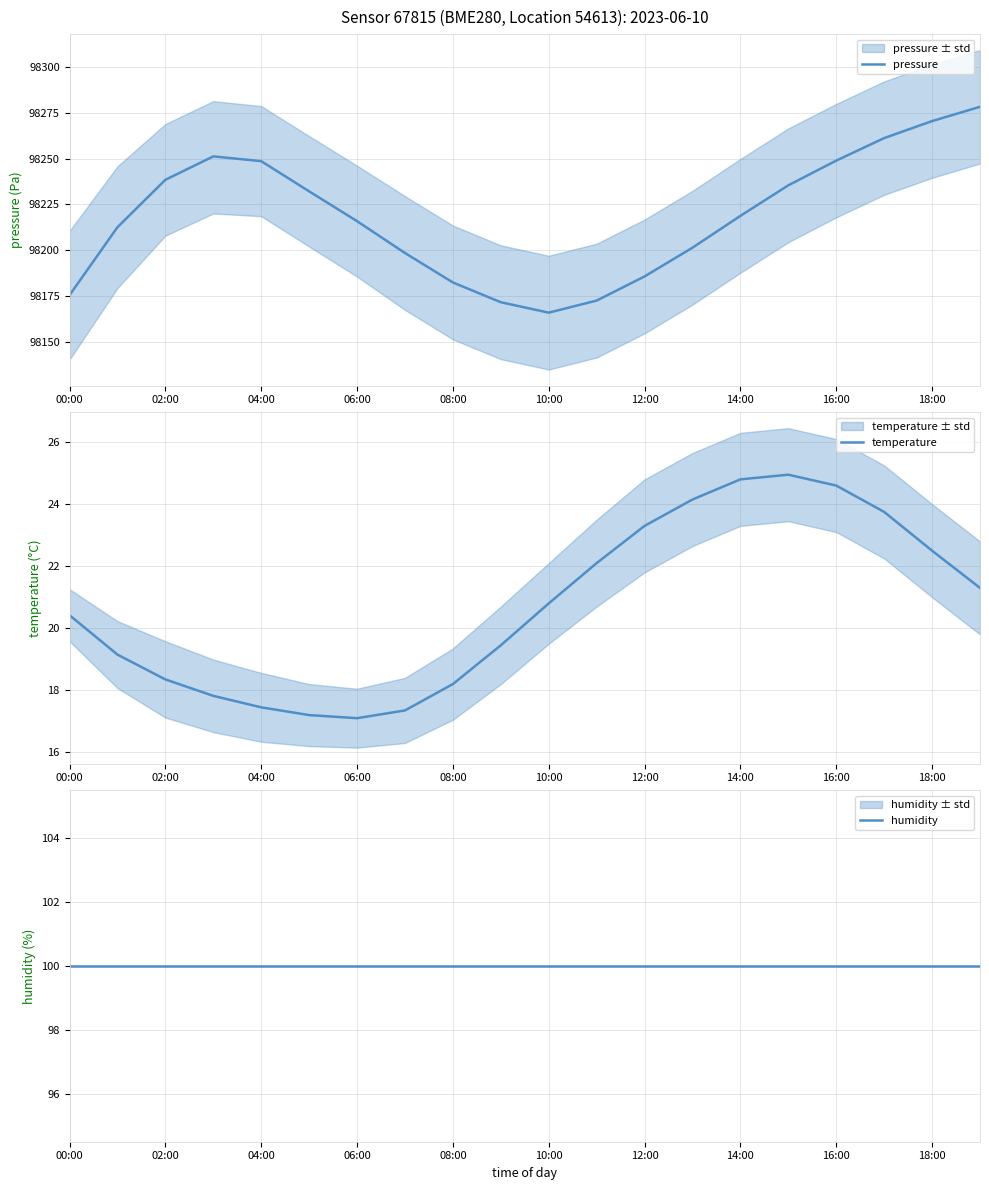

The value of temperature at 12:00 is 14.9. True or false?

False